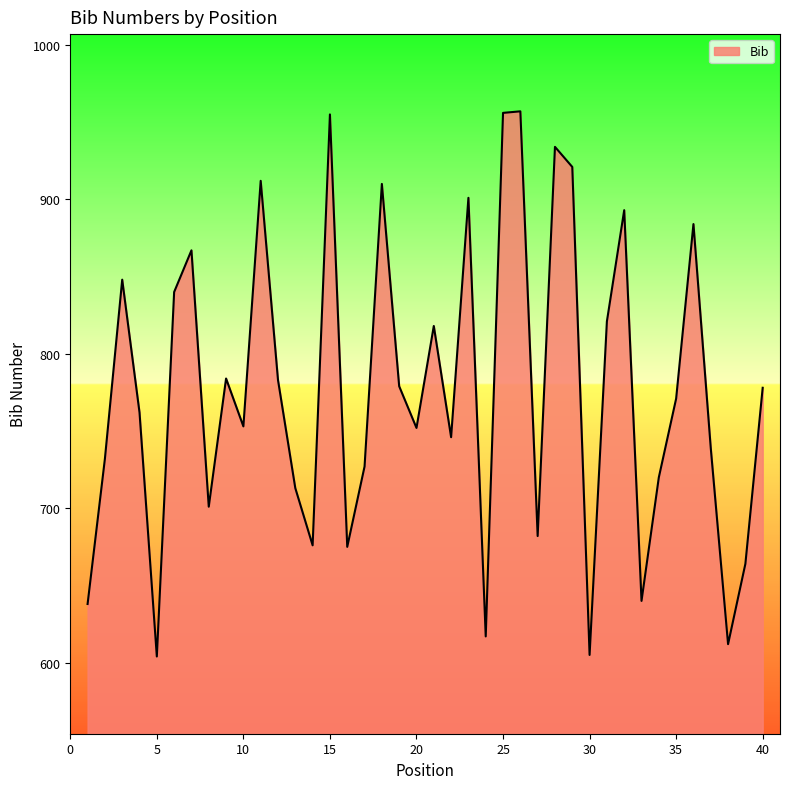

What is the smallest value displayed?

604